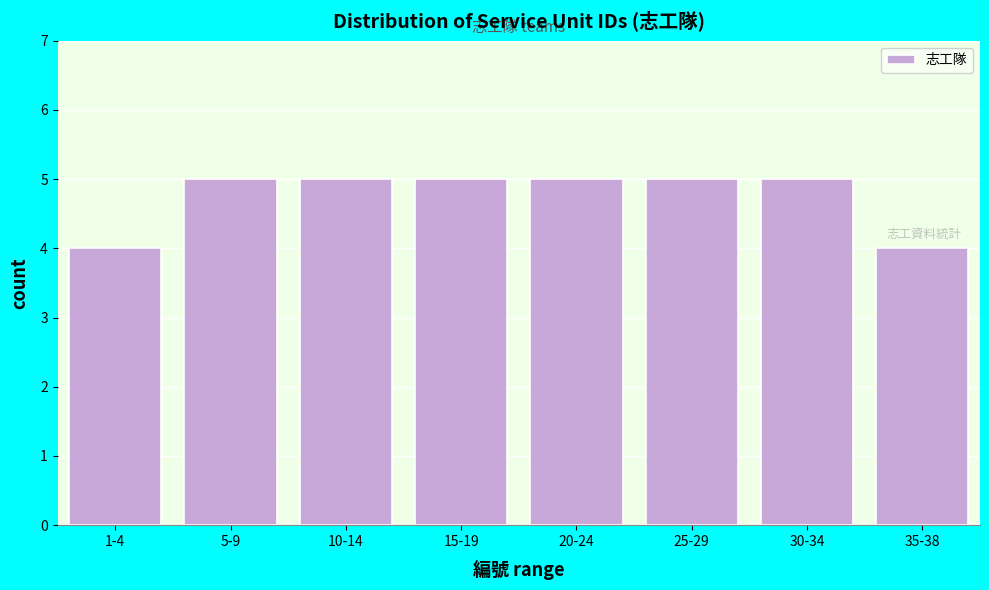

Reading left to right, extract all data points from this chart.

1-4=4	5-9=5	10-14=5	15-19=5	20-24=5	25-29=5	30-34=5	35-38=4